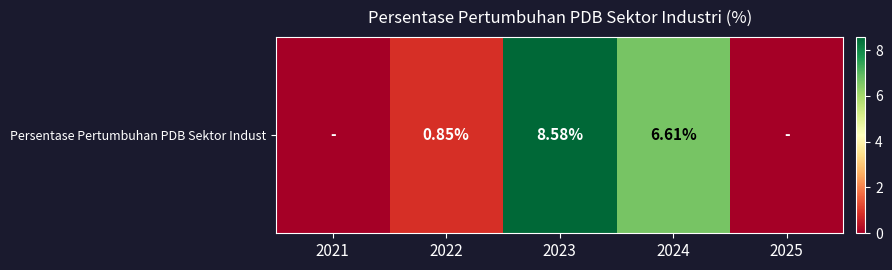

Rank the categories by value from lowest to highest.

2021, 2025, 2022, 2024, 2023